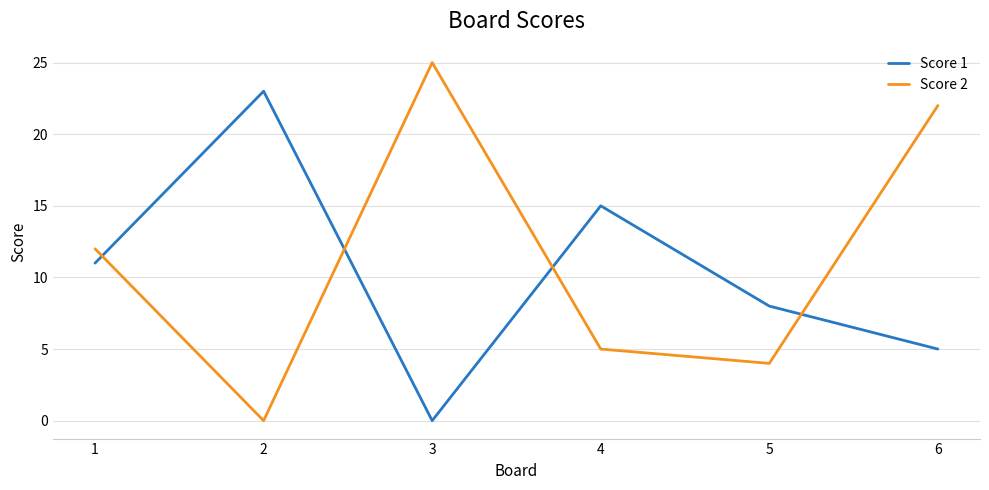

Reading left to right, extract all data points from this chart.

Score 1: 1=11	2=23	3=0	4=15	5=8	6=5
Score 2: 1=12	2=0	3=25	4=5	5=4	6=22